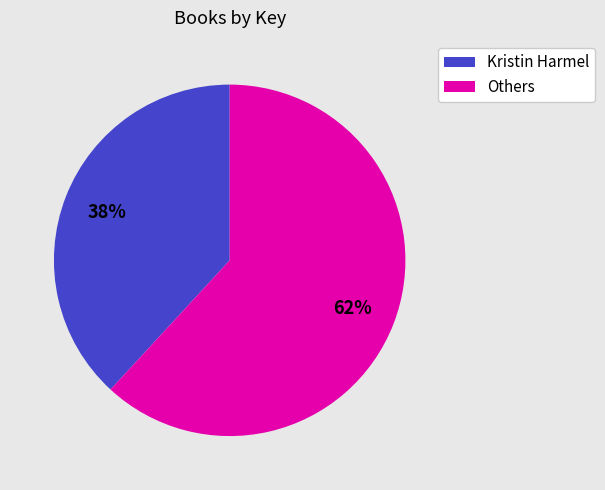

To the nearest percent, what is the difference between the largest and smallest slice percentages?

24%